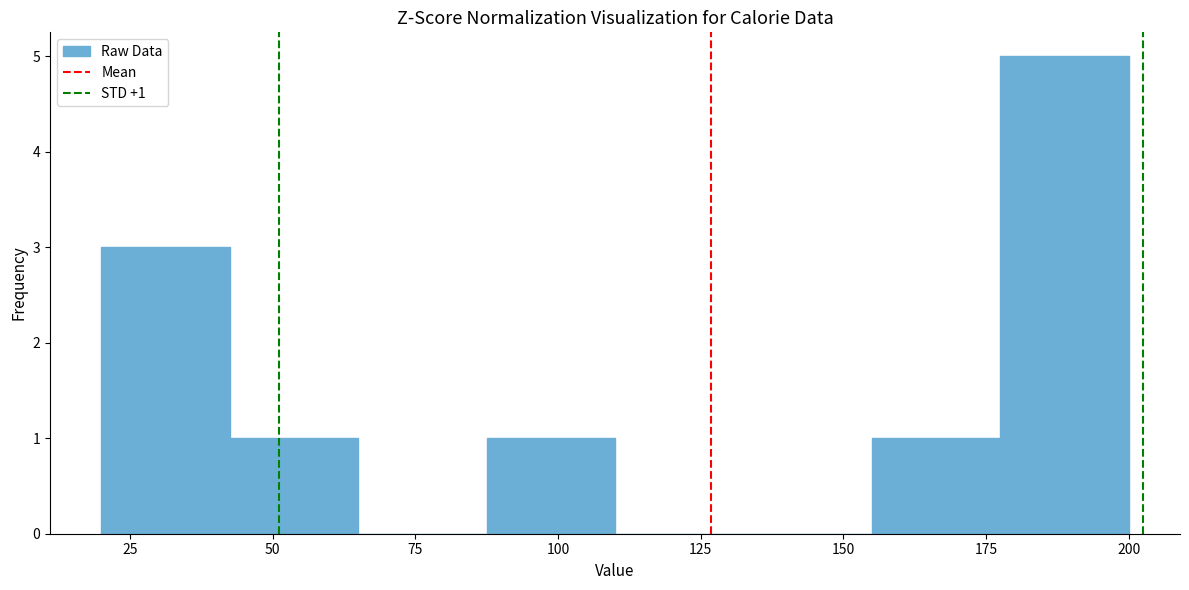

Over which range of the x-axis is the bar tallest?

177.5 to 200.0